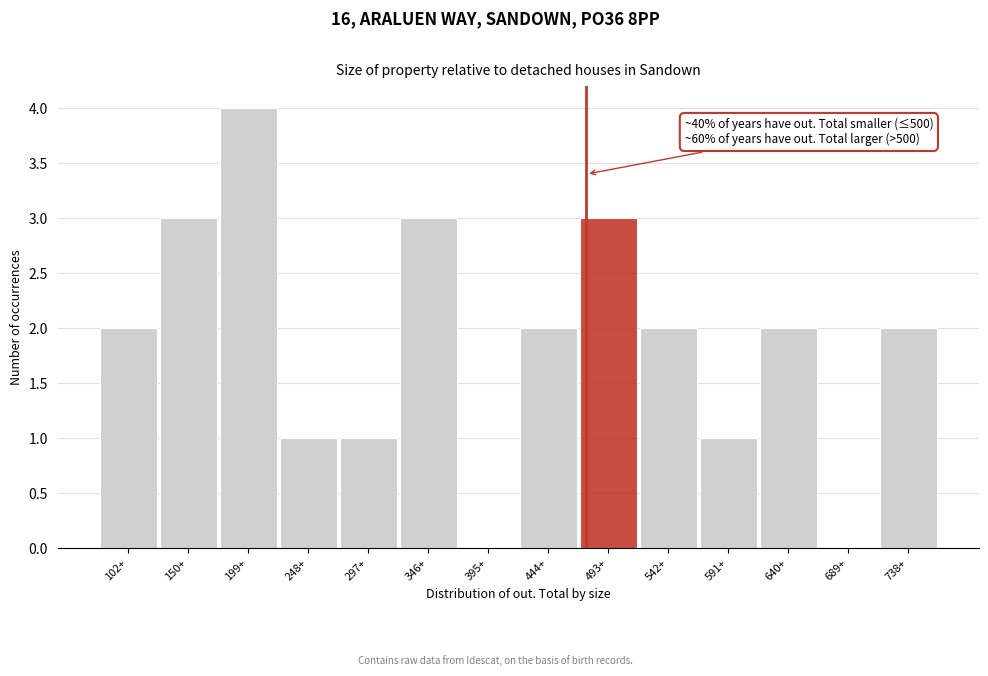

Reading left to right, what are all the values shown in this chart?

102+=2	150+=3	199+=4	248+=1	297+=1	346+=3	395+=0	444+=2	493+=3	542+=2	591+=1	640+=2	689+=0	738+=2